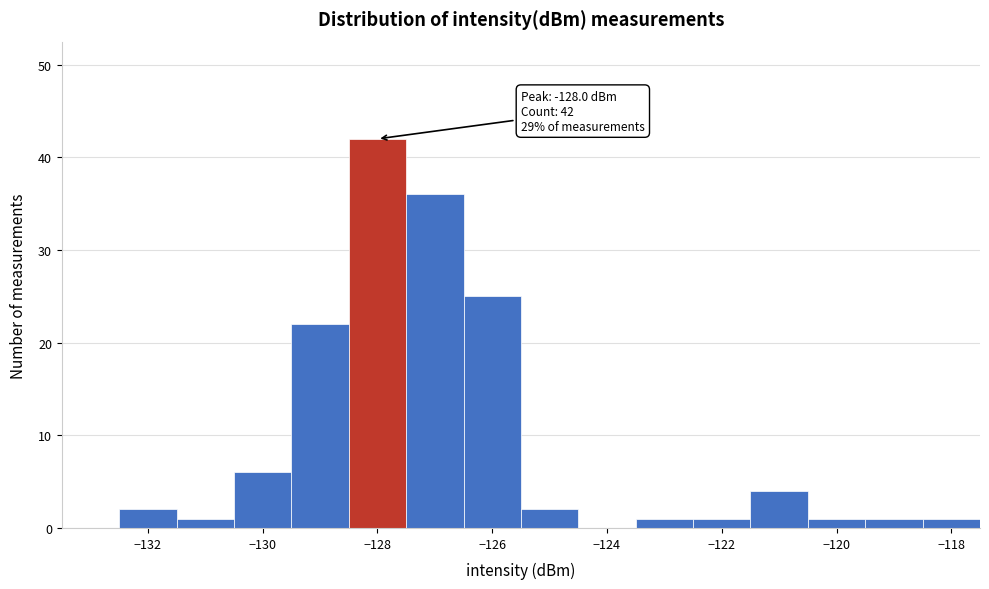

Which range on the x-axis has the tallest bar?

-128.5 to -127.5